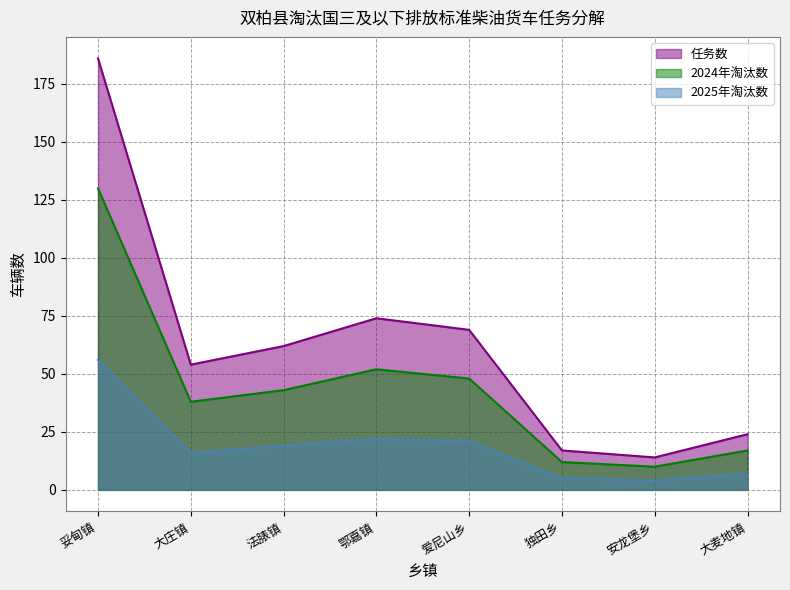

How many lines are shown in the chart?

3